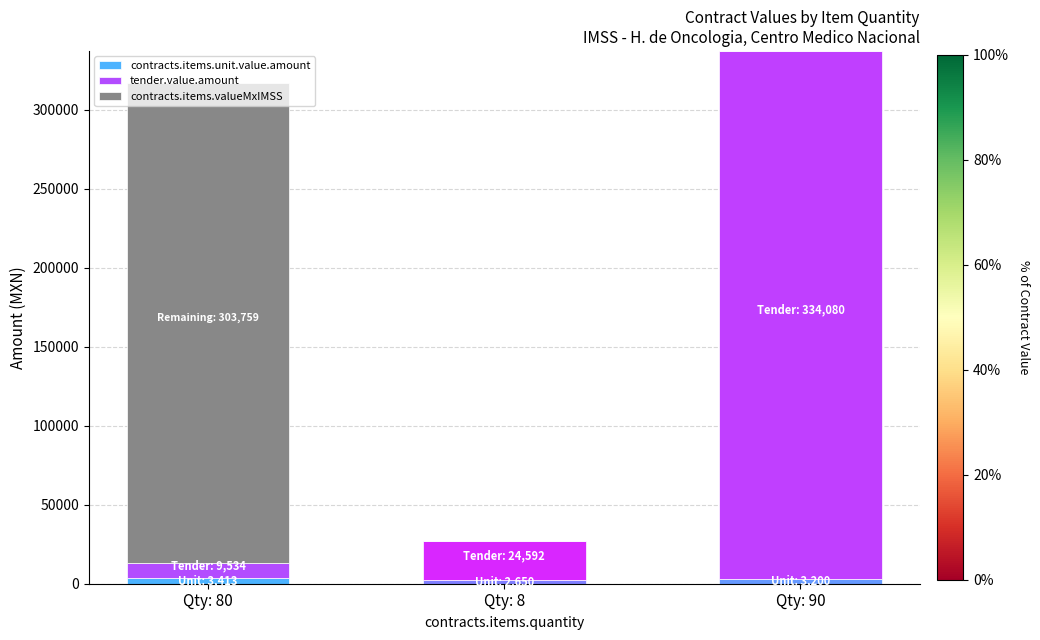

Are the bars horizontal?

No